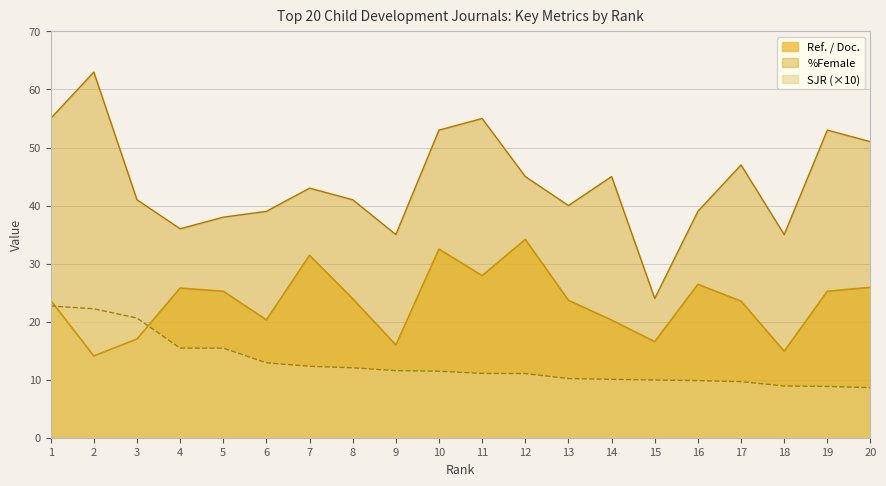

Read the %Female value at 8.

41.0